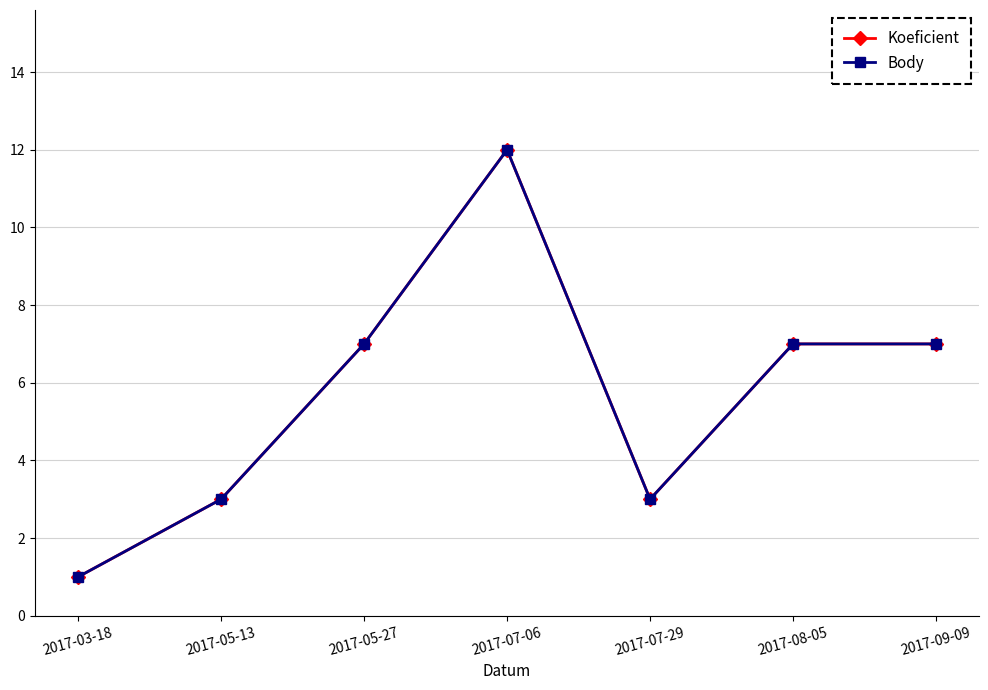

True or false: Body and Koeficient cross at least once.

False